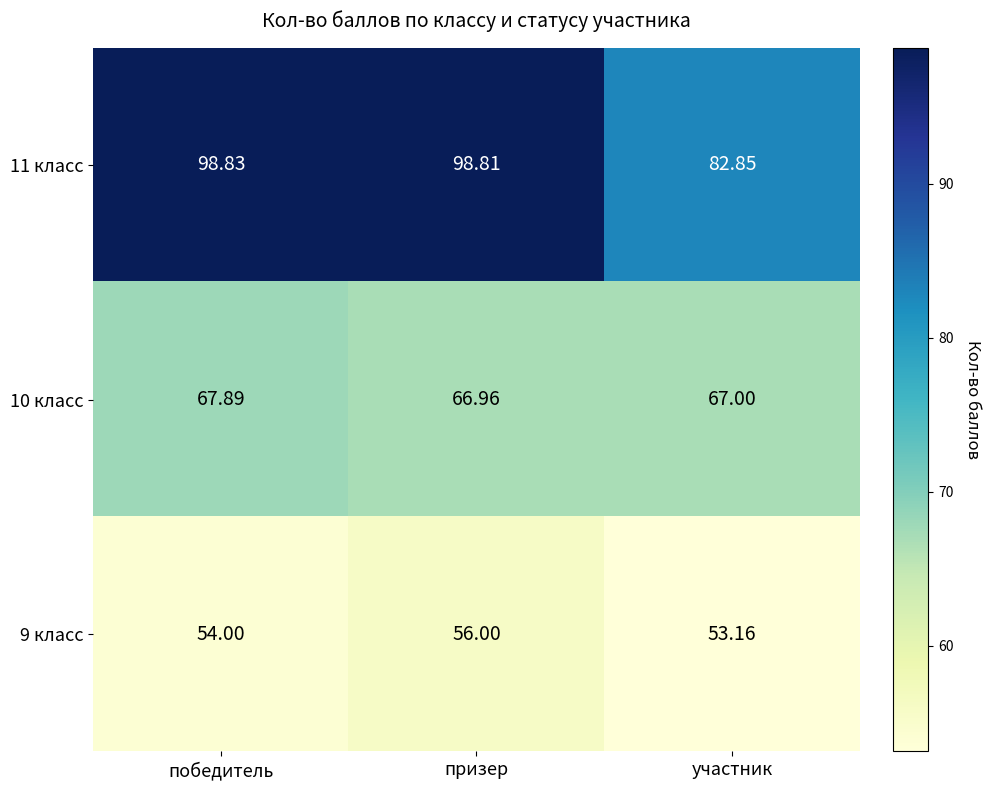

At which category does the chart reach its minimum across all series?

участник